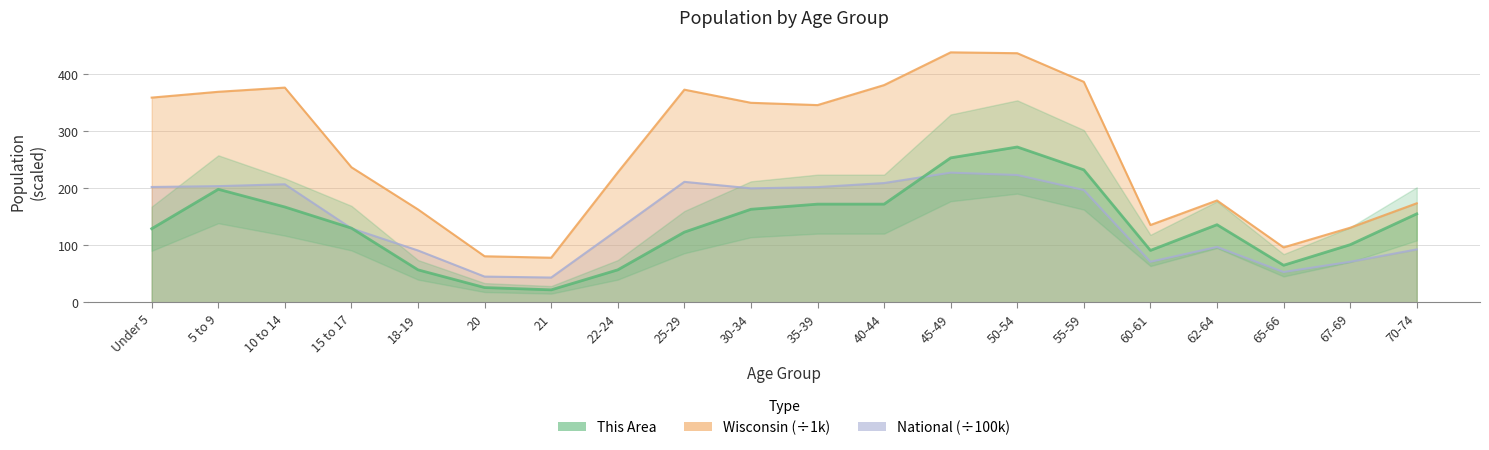

What is the value of the National point at the 17th from the left?

97.0